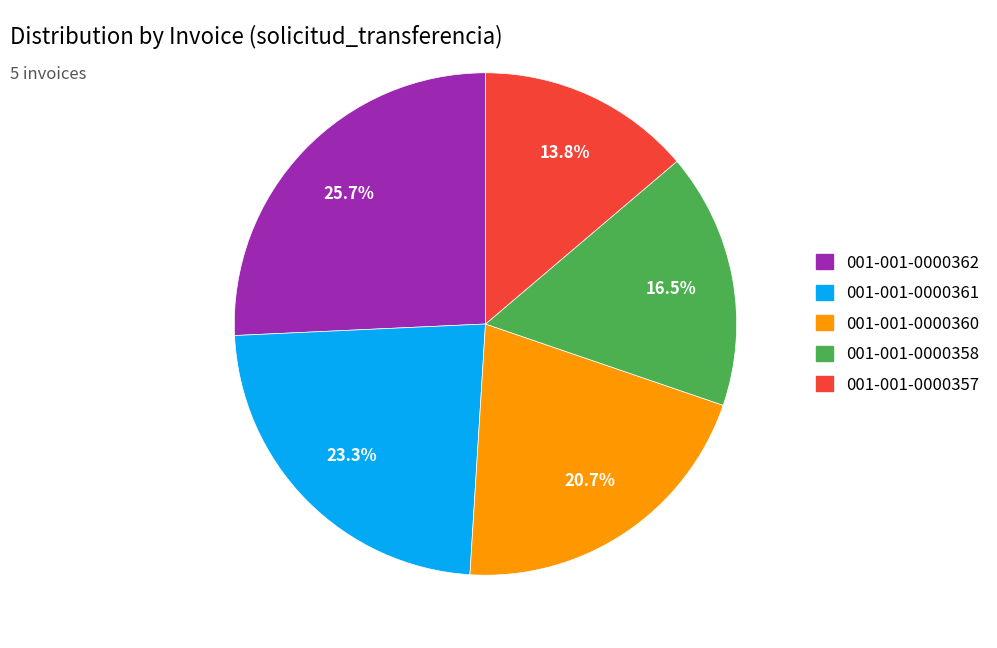

Which slice is the largest?

001-001-0000362